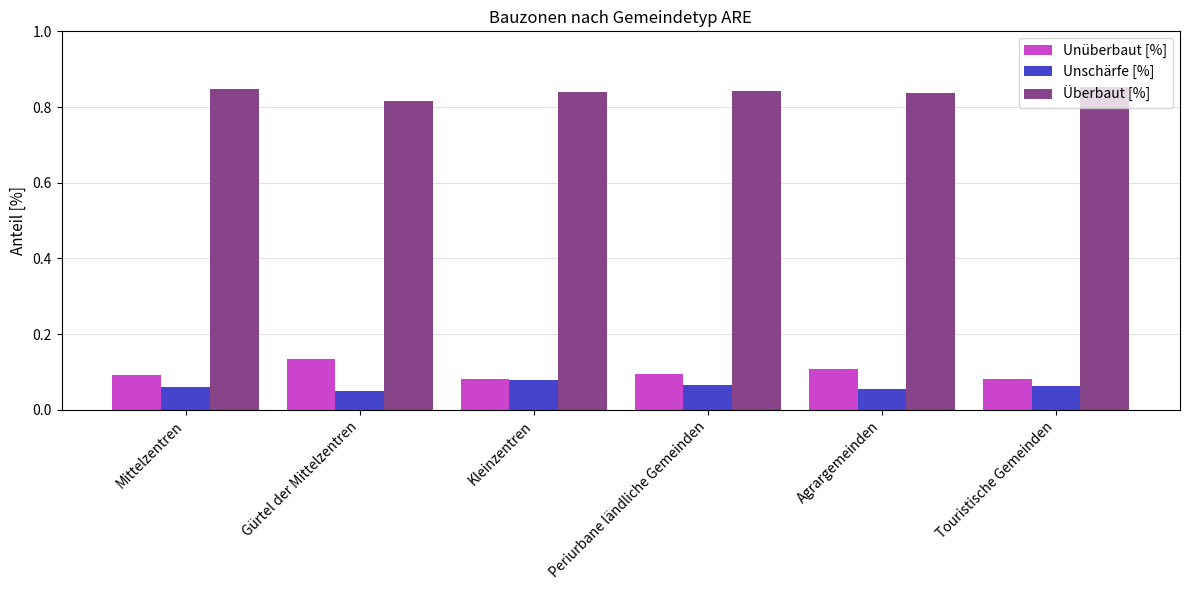

List the series in order of their peak value, lowest first.

Unschärfe [%], Unüberbaut [%], Überbaut [%]